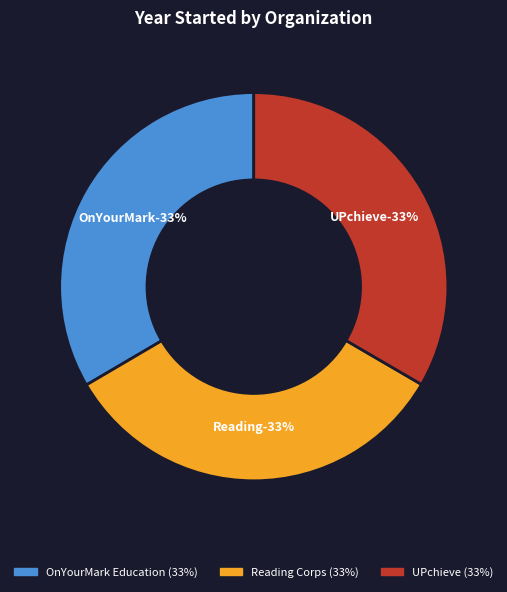

Is there a majority slice in this chart?

No